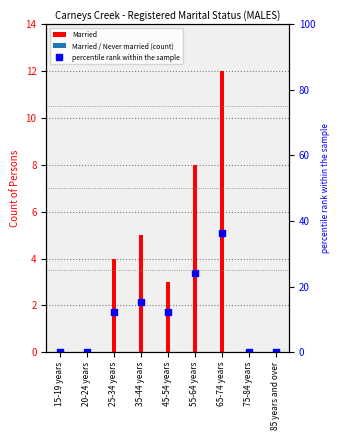

What position from the left is 25-34 years?

3